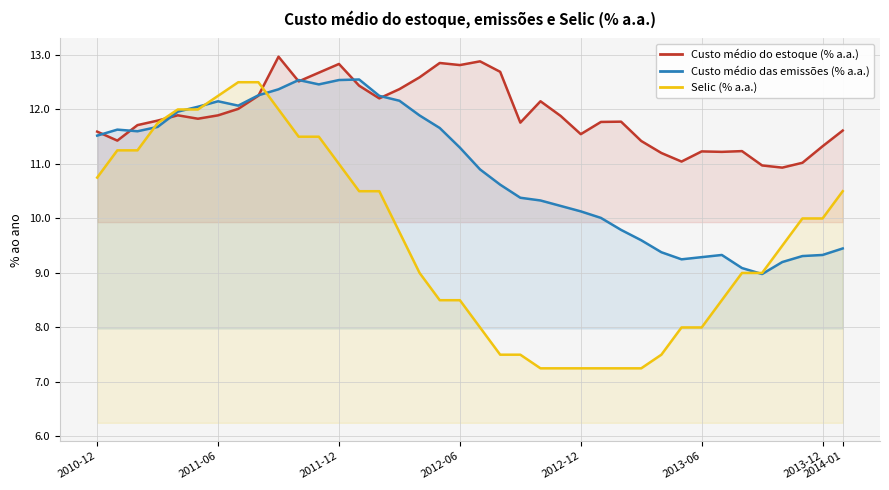

How many distinct data groups are displayed?

3